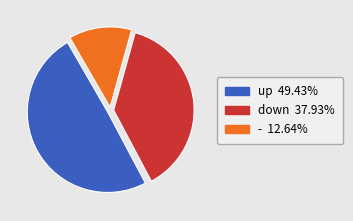

Between - and up, which is larger?

up